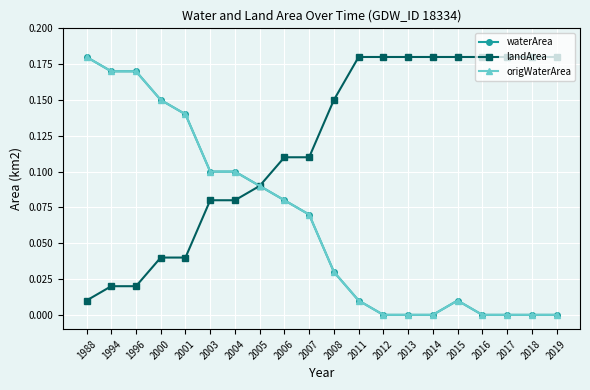

Does the chart display data point markers on the line(s)?

Yes